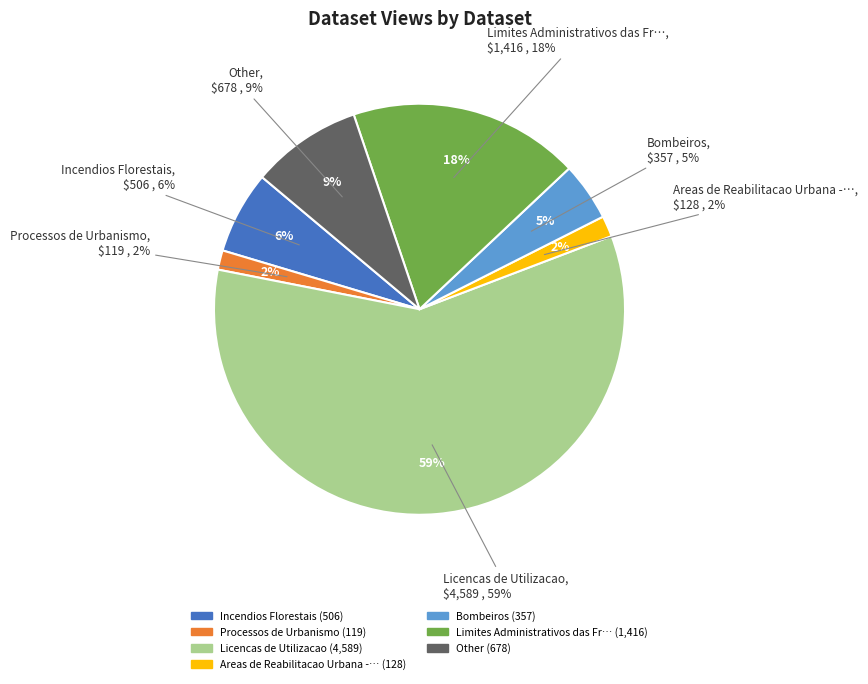

True or false: Patrimonio Cultural Imaterial accounts for 0% of the total.

True